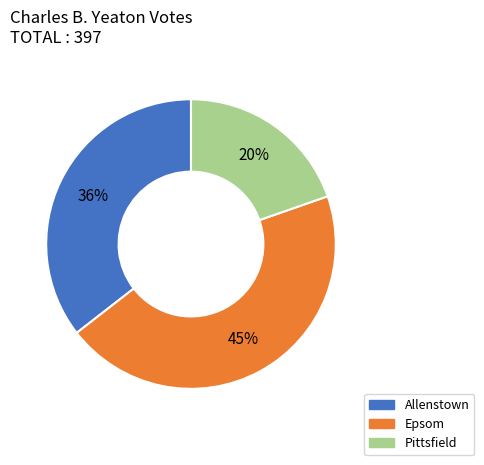

To the nearest percent, what is the difference between the largest and smallest slice percentages?

25%